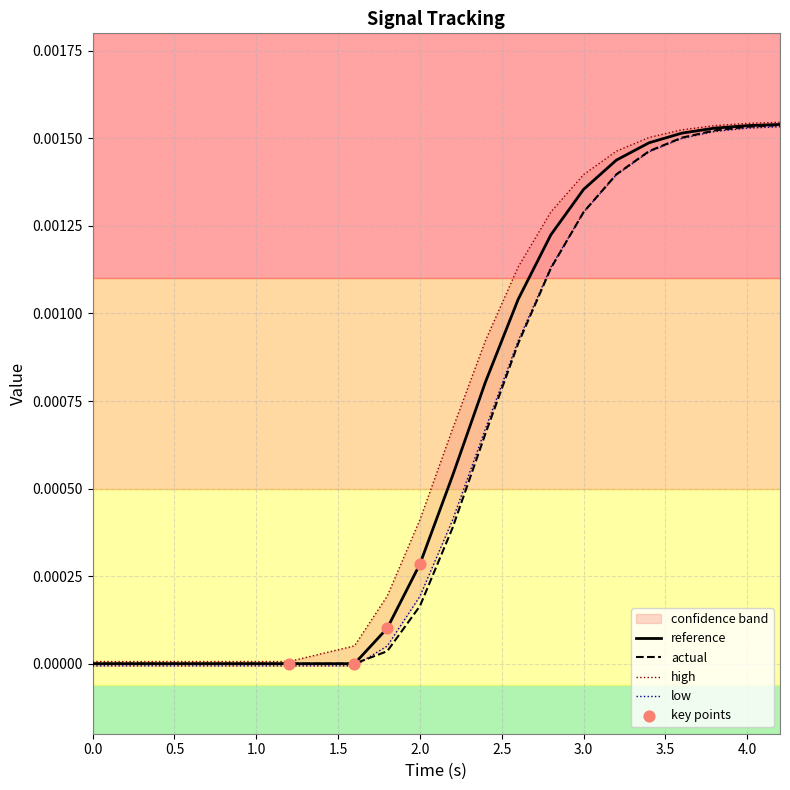

Which series has the largest total across all categories?

high